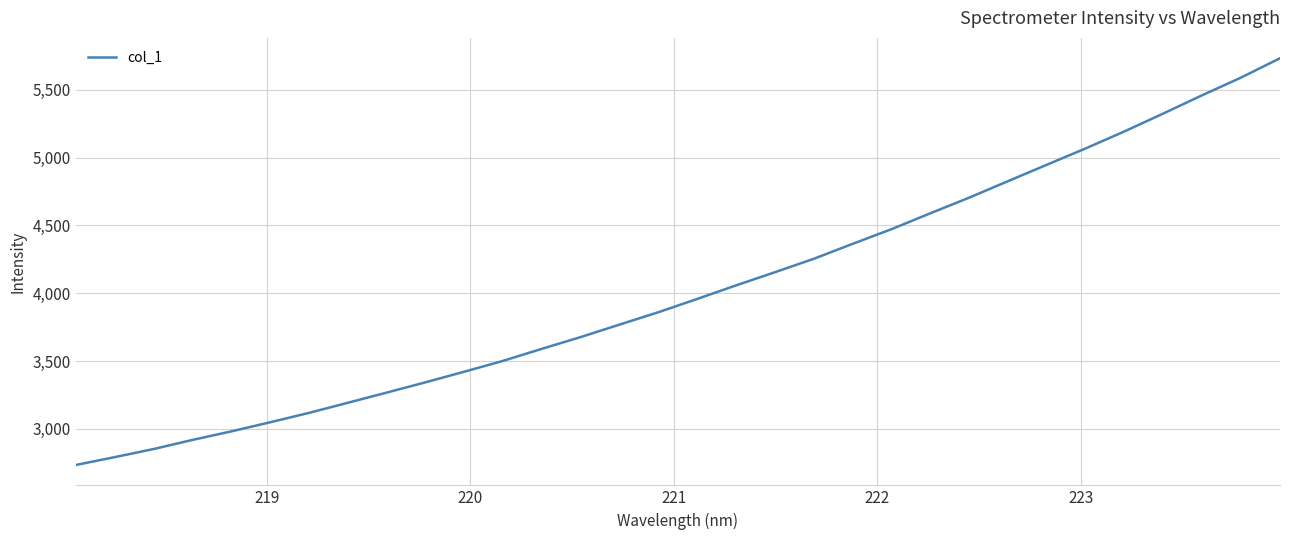

What is the minimum value shown in the chart?

2732.3